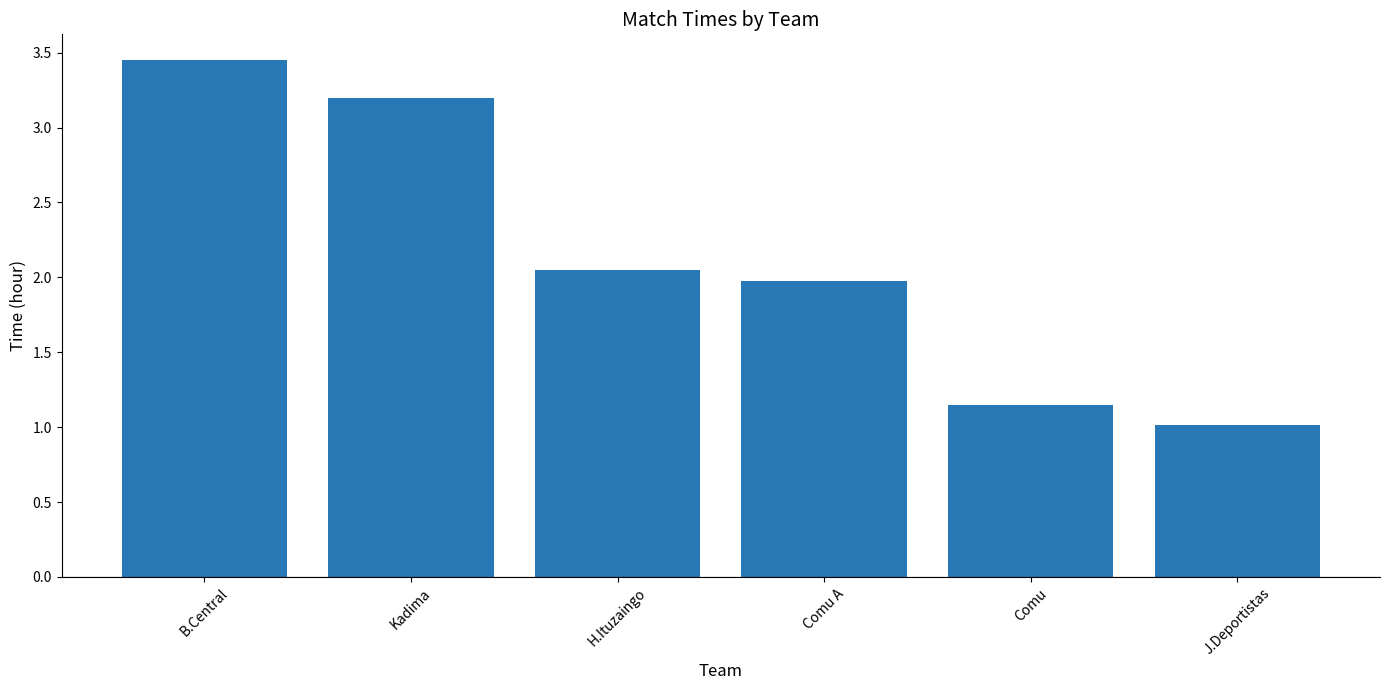

What is the label of the 6th bar from the right?

B.Central